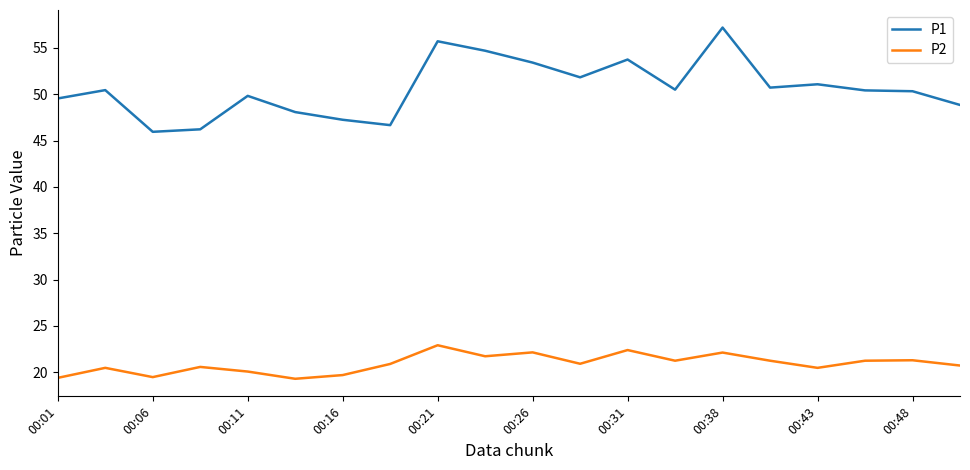

Which series has the largest range (max minus min)?

P1